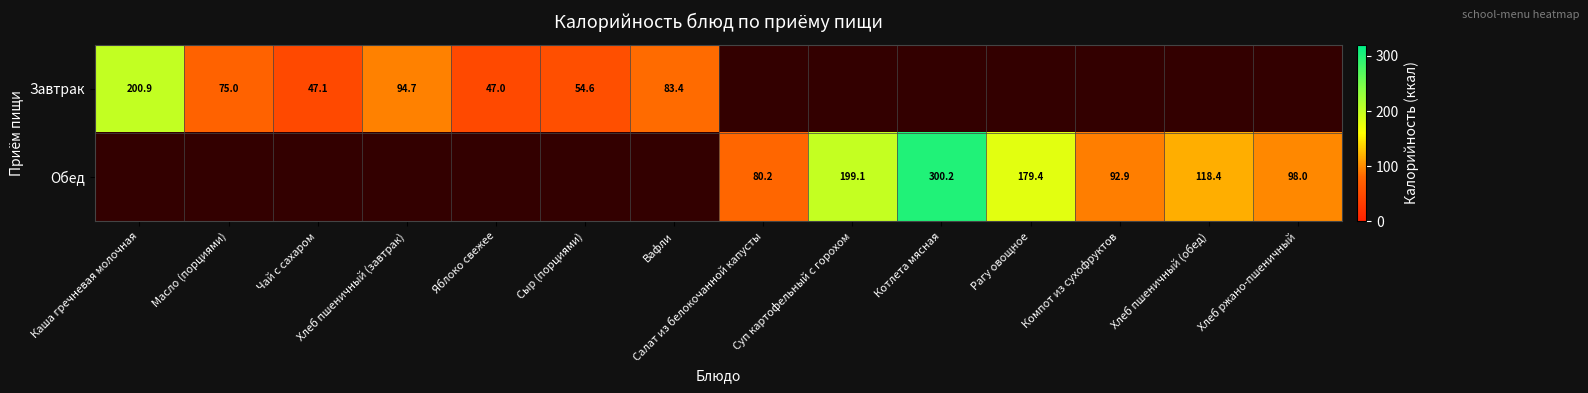

What is the sum of the Обед values at Рагу овощное and Хлеб пшеничный (обед)?

297.8